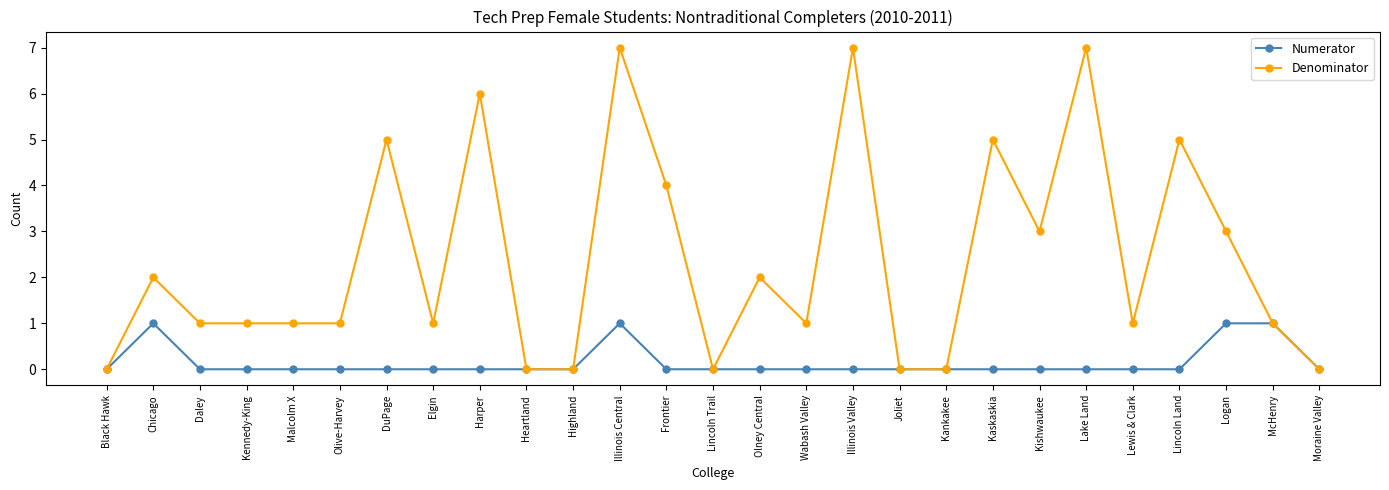

Read the Denominator value at Kishwaukee.

3